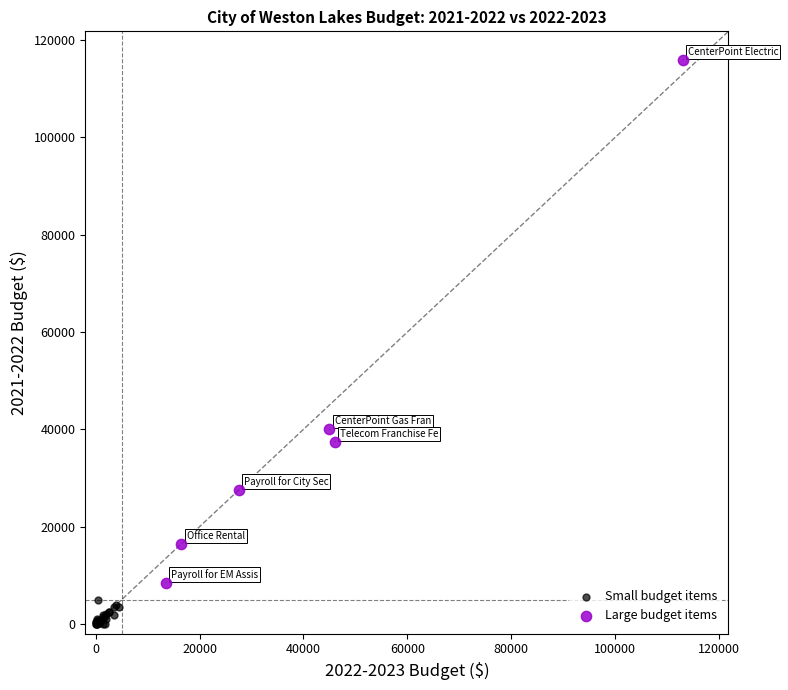

Which series reaches the minimum Y coordinate?

Small budget items